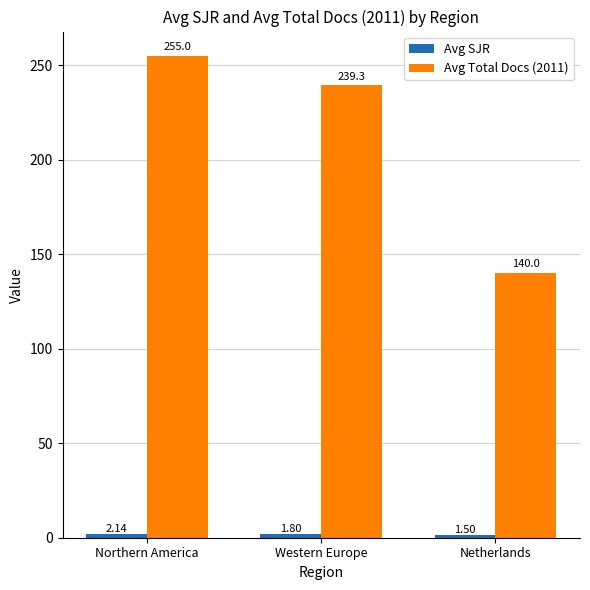

What is the label of the 1st bar from the right?

Netherlands